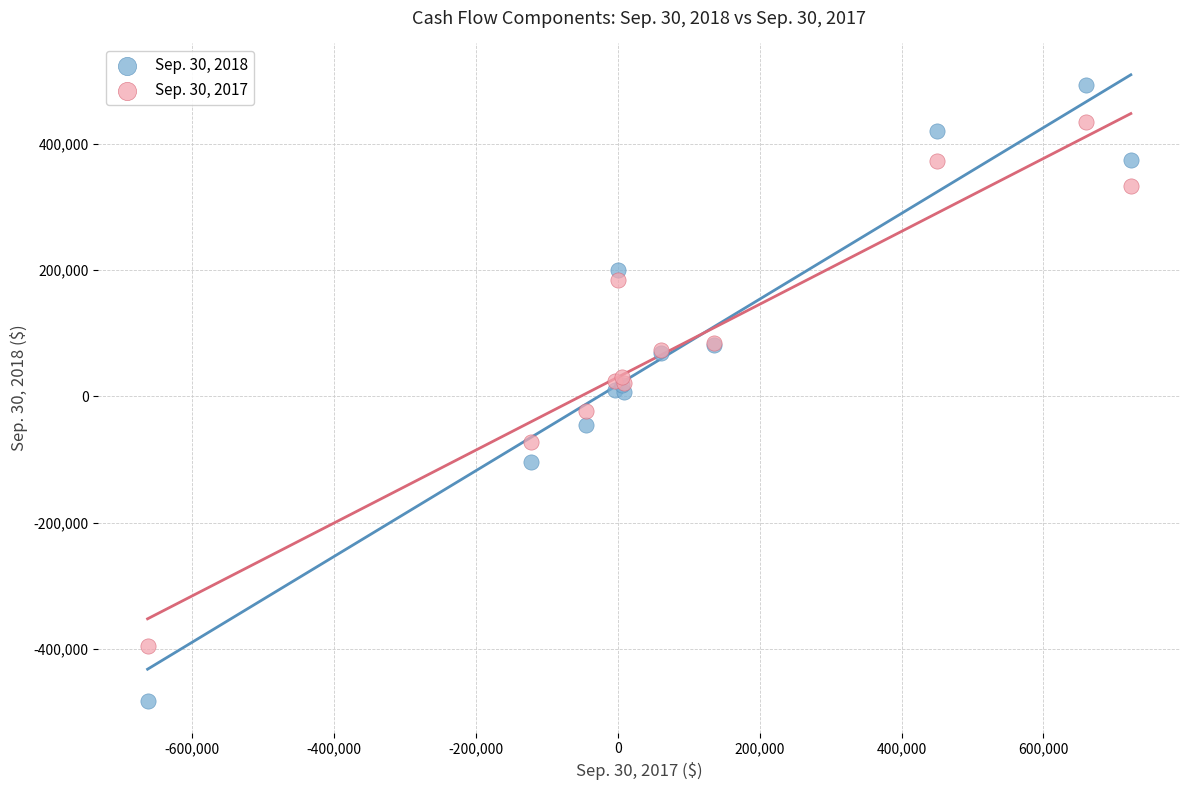

Which series reaches the minimum Y coordinate?

Sep. 30, 2018